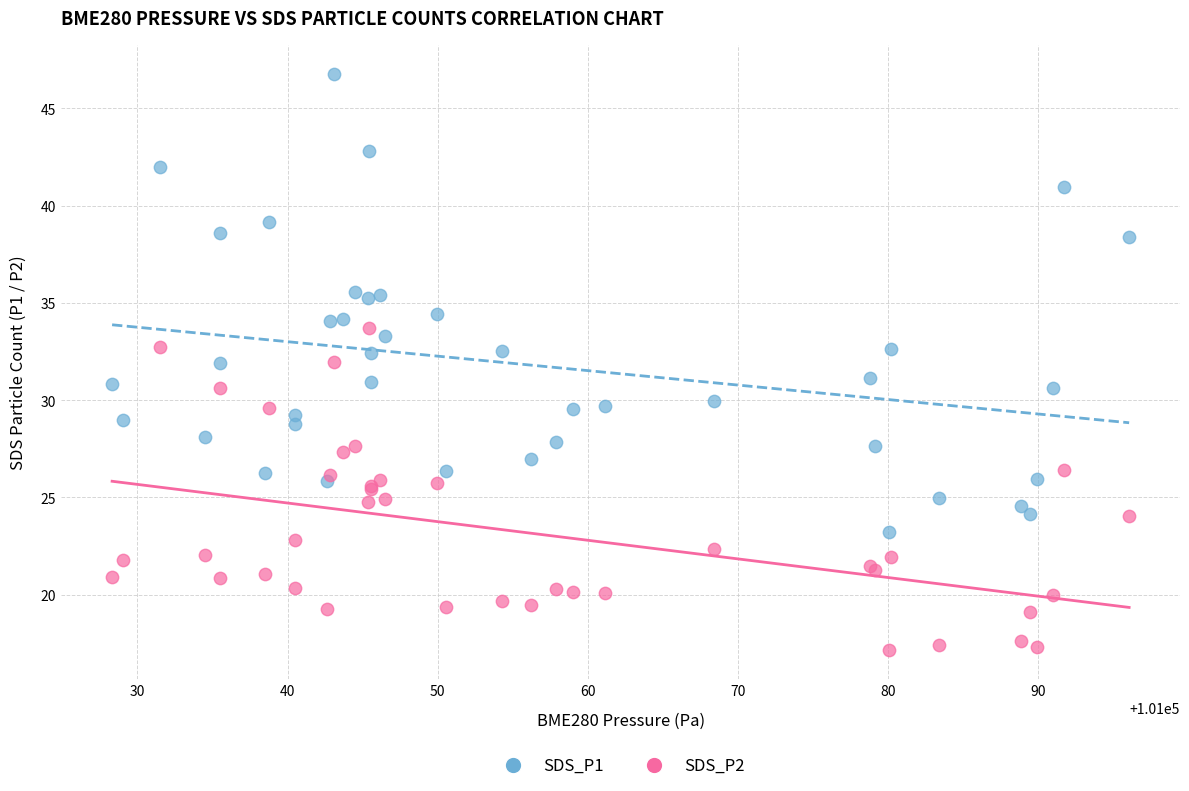

Which series reaches the minimum Y coordinate?

SDS_P2